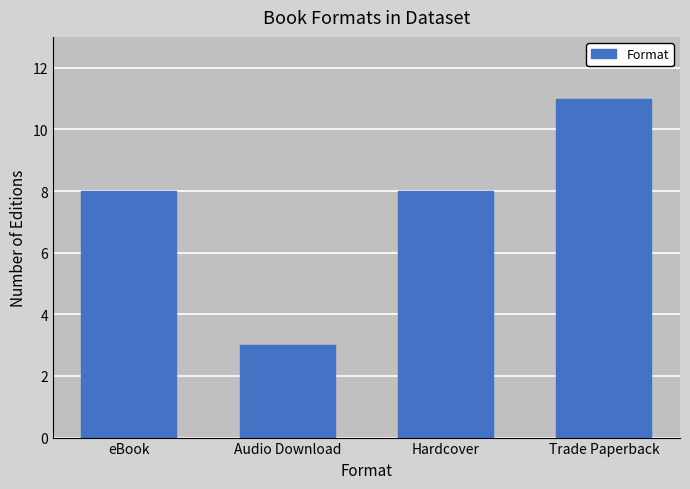

What is the label of the 2nd bar from the right?

Hardcover